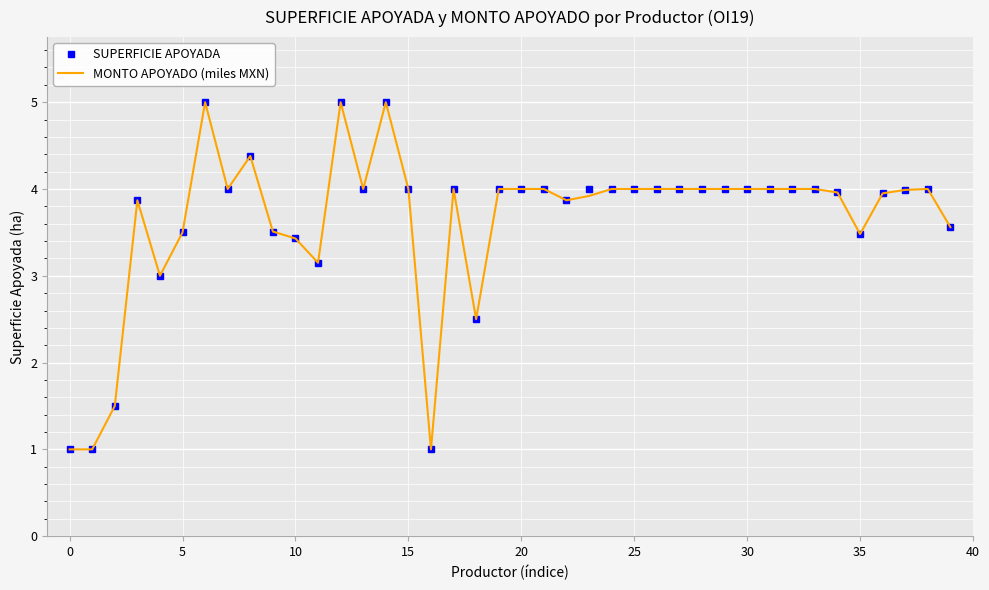

What is the difference between the maximum and minimum values in the MONTO APOYADO (miles MXN) series?

4.0